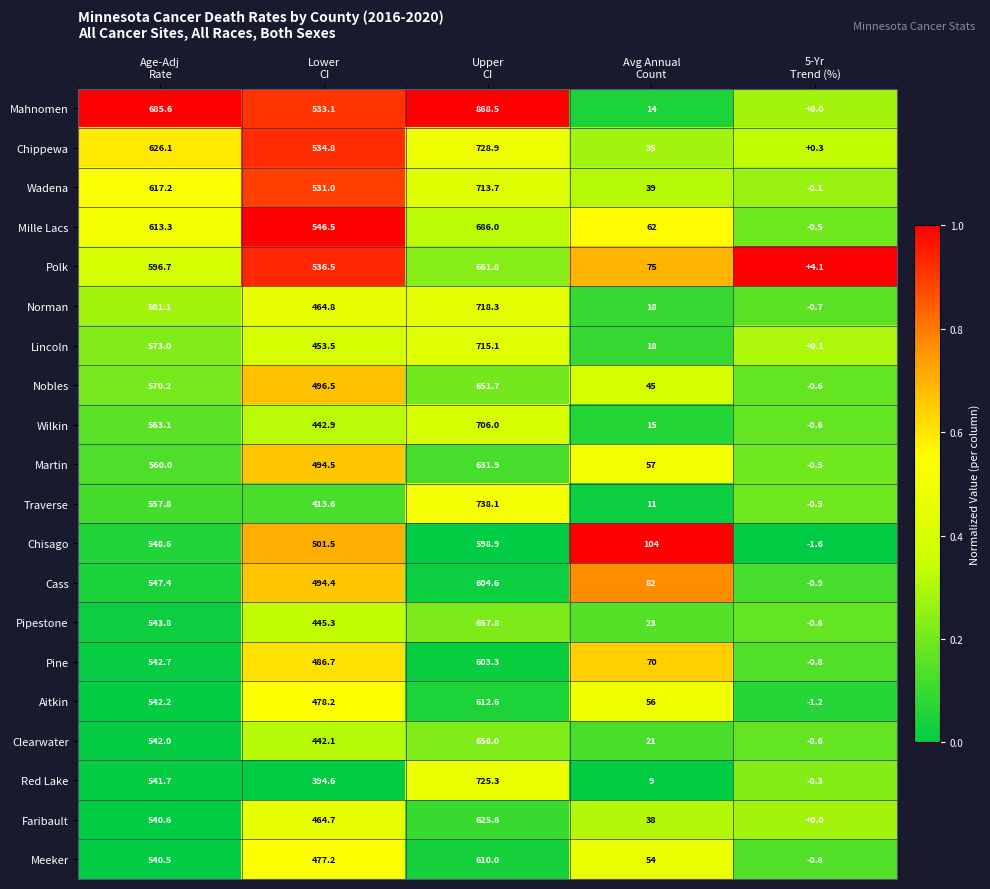

Which series has the largest range (max minus min)?

Mahnomen